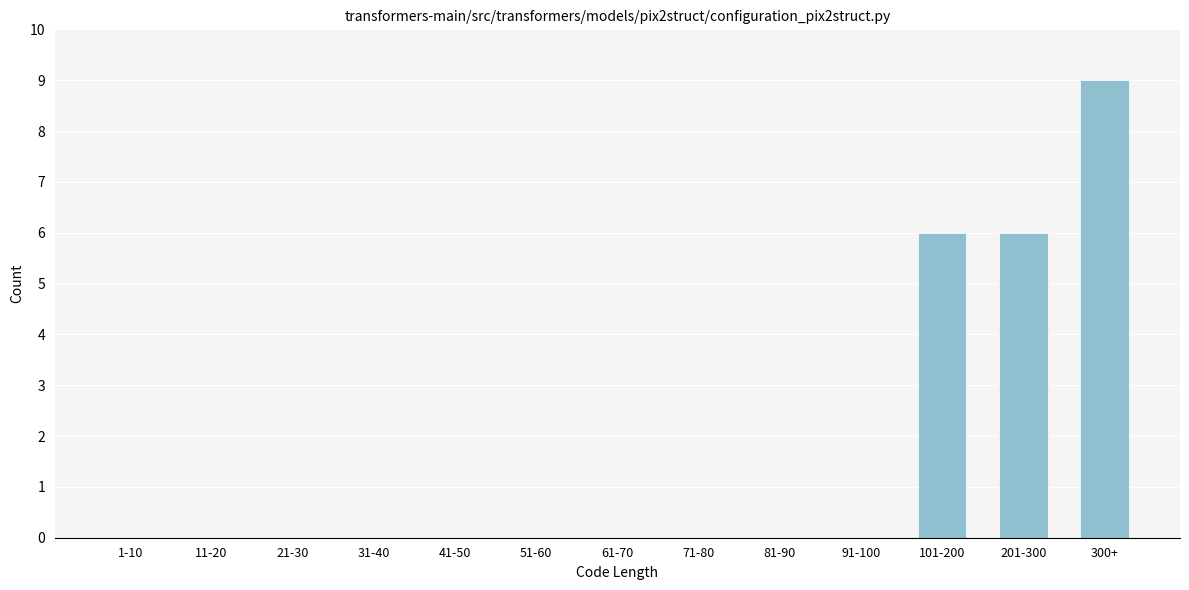

Reading left to right, what are all the values shown in this chart?

1-10=0	11-20=0	21-30=0	31-40=0	41-50=0	51-60=0	61-70=0	71-80=0	81-90=0	91-100=0	101-200=6	201-300=6	300+=9